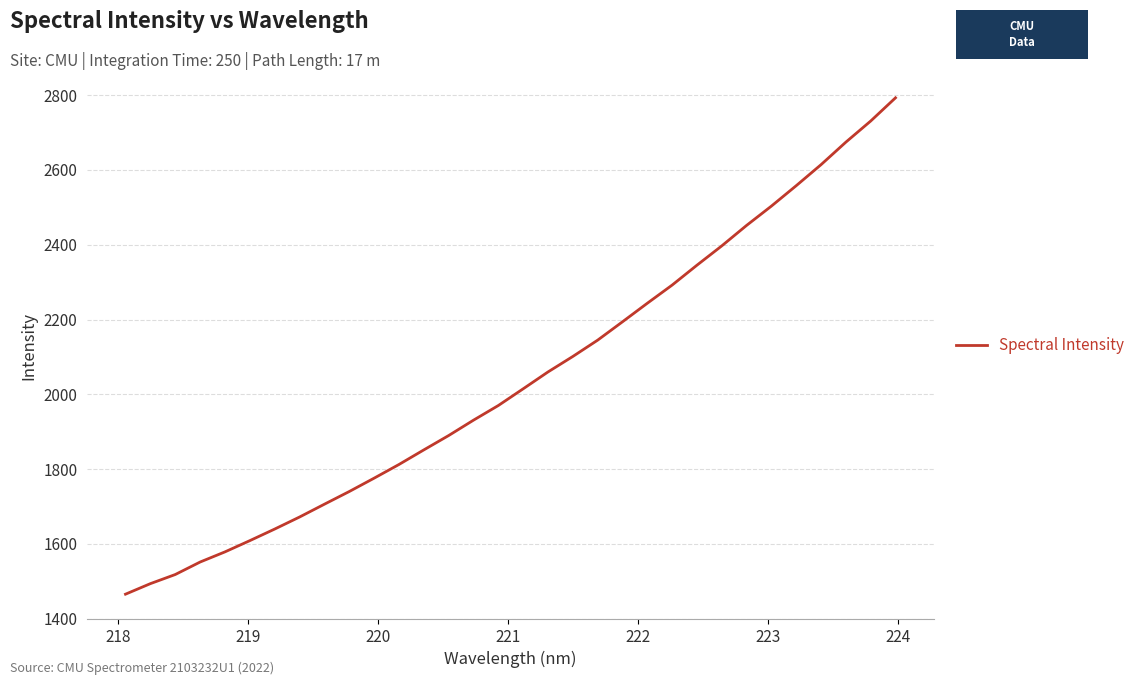

What is the difference between the maximum and minimum values?

1327.3